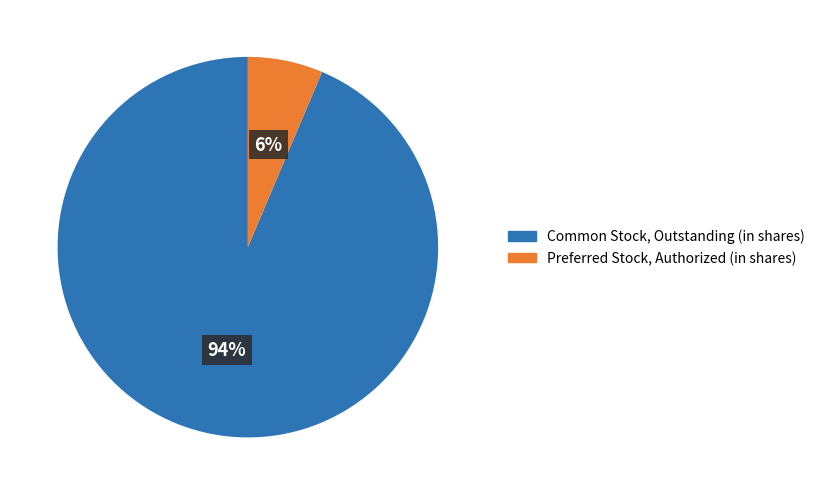

Do Preferred Stock, Authorized (in shares) and Common Stock, Outstanding (in shares) together represent more than half of the pie?

Yes